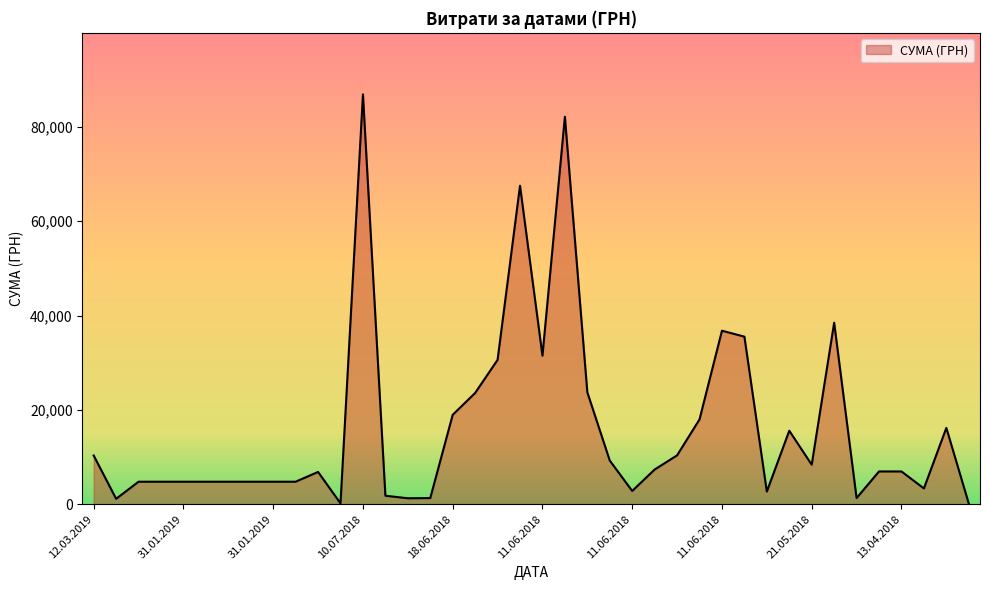

What is the greatest value displayed?

86900.0